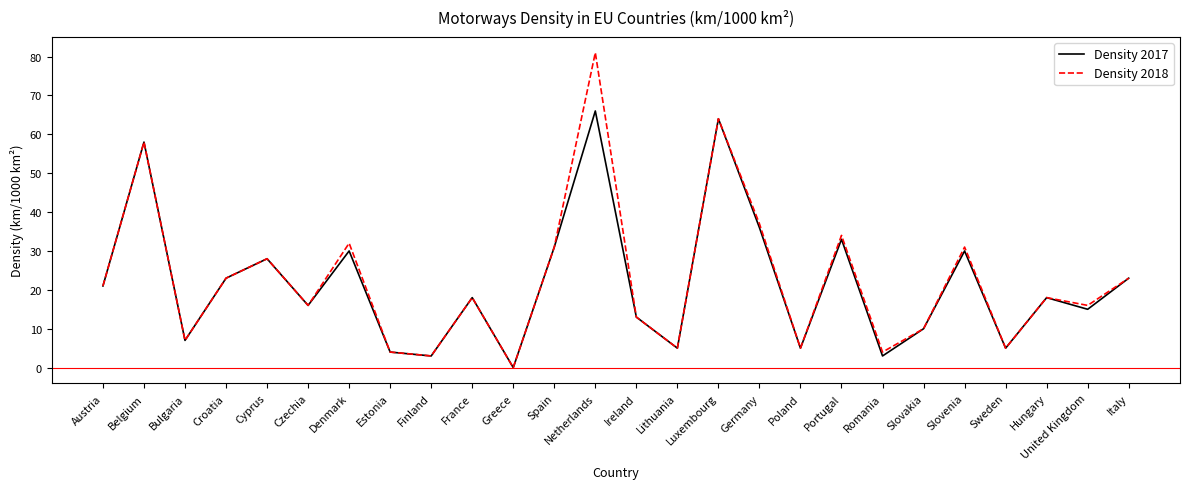

What is the total value across all series at United Kingdom?

31